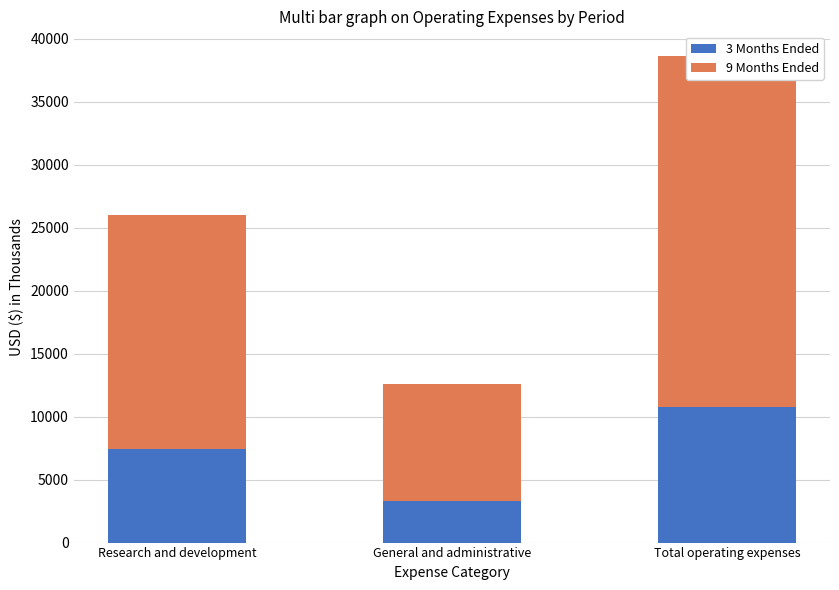

At which label does 3 Months Ended first exceed 7453?

Total operating expenses